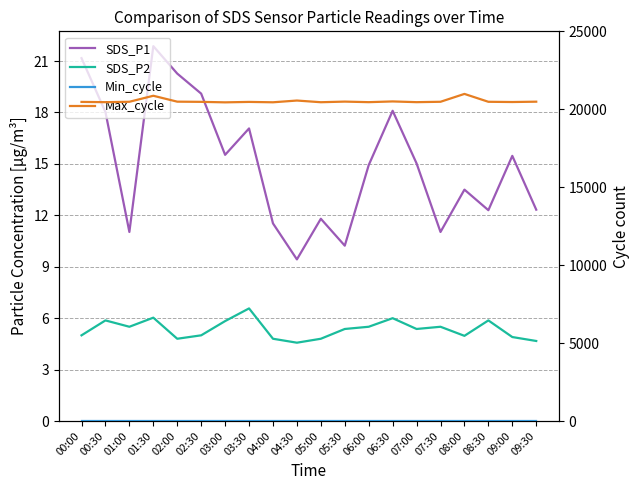

True or false: Min_cycle has more than 2 interior local peaks.

False